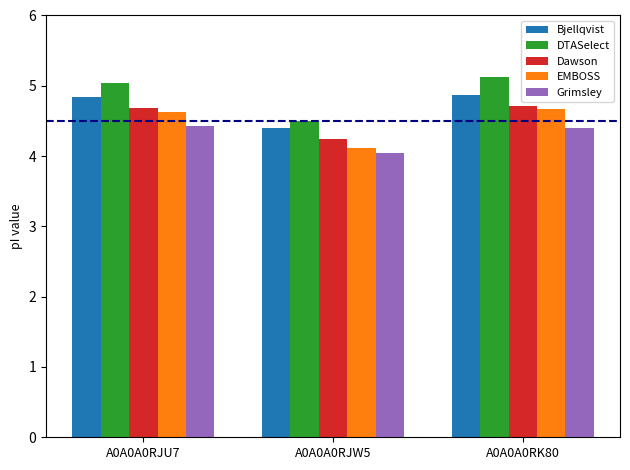

The value of Bjellqvist at A0A0A0RJU7 is 7.3. True or false?

False